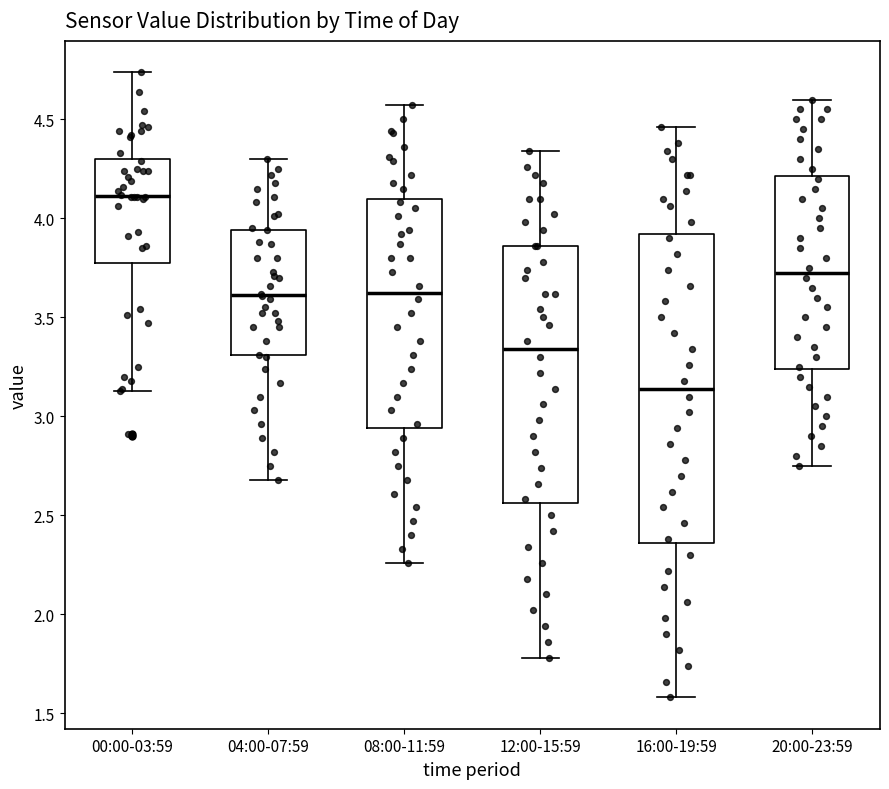

Reading left to right, read every box against the y-axis: the position of its median line, the range the box covers, and the ends of its whiskers. The values are not printed on the chart, so give them approximately, as read against the axis.

00:00-03:59: median 4.10, box 3.75 to 4.30, whiskers 3.15 to 4.75
04:00-07:59: median 3.60, box 3.30 to 3.95, whiskers 2.70 to 4.30
08:00-11:59: median 3.65, box 2.95 to 4.10, whiskers 2.25 to 4.55
12:00-15:59: median 3.35, box 2.55 to 3.85, whiskers 1.80 to 4.35
16:00-19:59: median 3.15, box 2.35 to 3.90, whiskers 1.60 to 4.45
20:00-23:59: median 3.75, box 3.25 to 4.20, whiskers 2.75 to 4.60